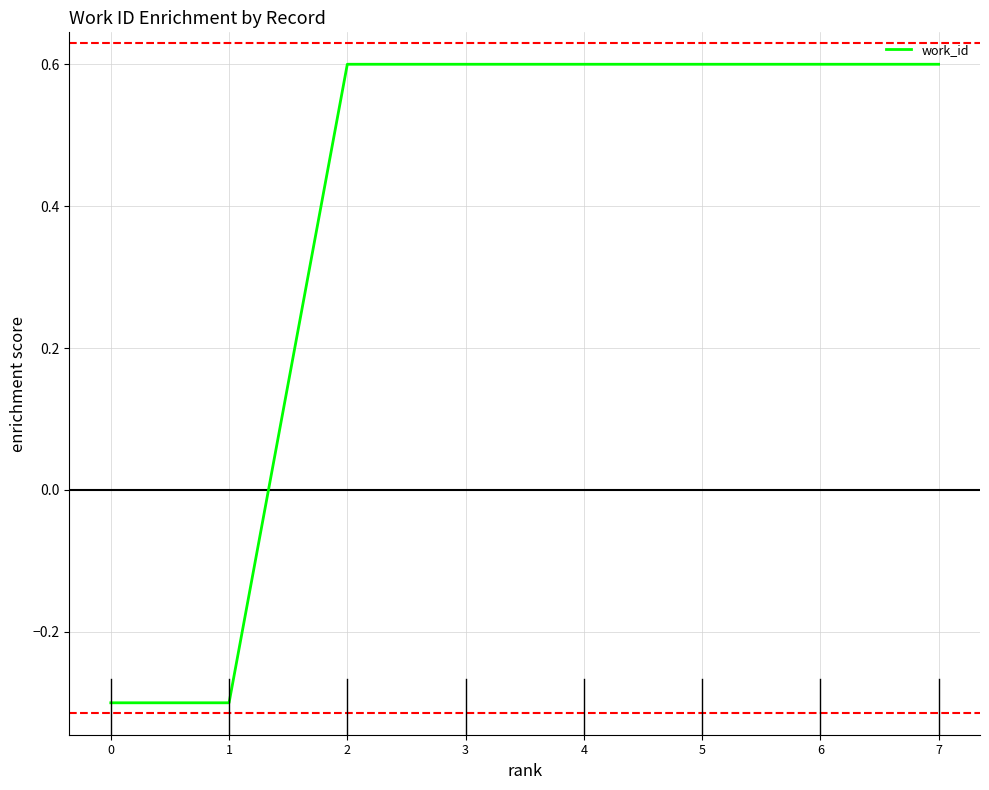

What is the average value?

0.4